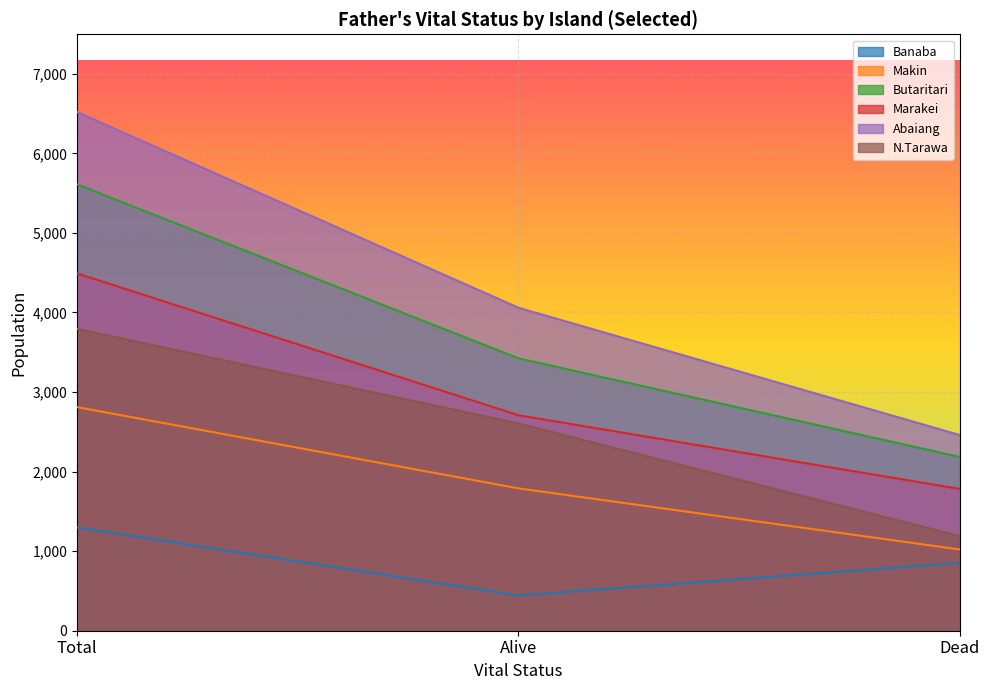

The value of Banaba at Total is 1297. True or false?

True